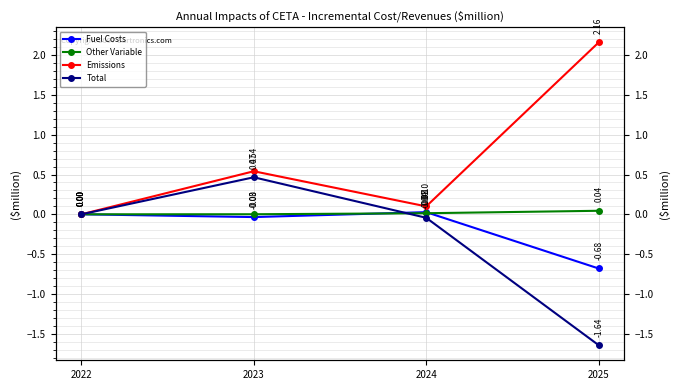

What is the total value across all series at 2025?

-0.1